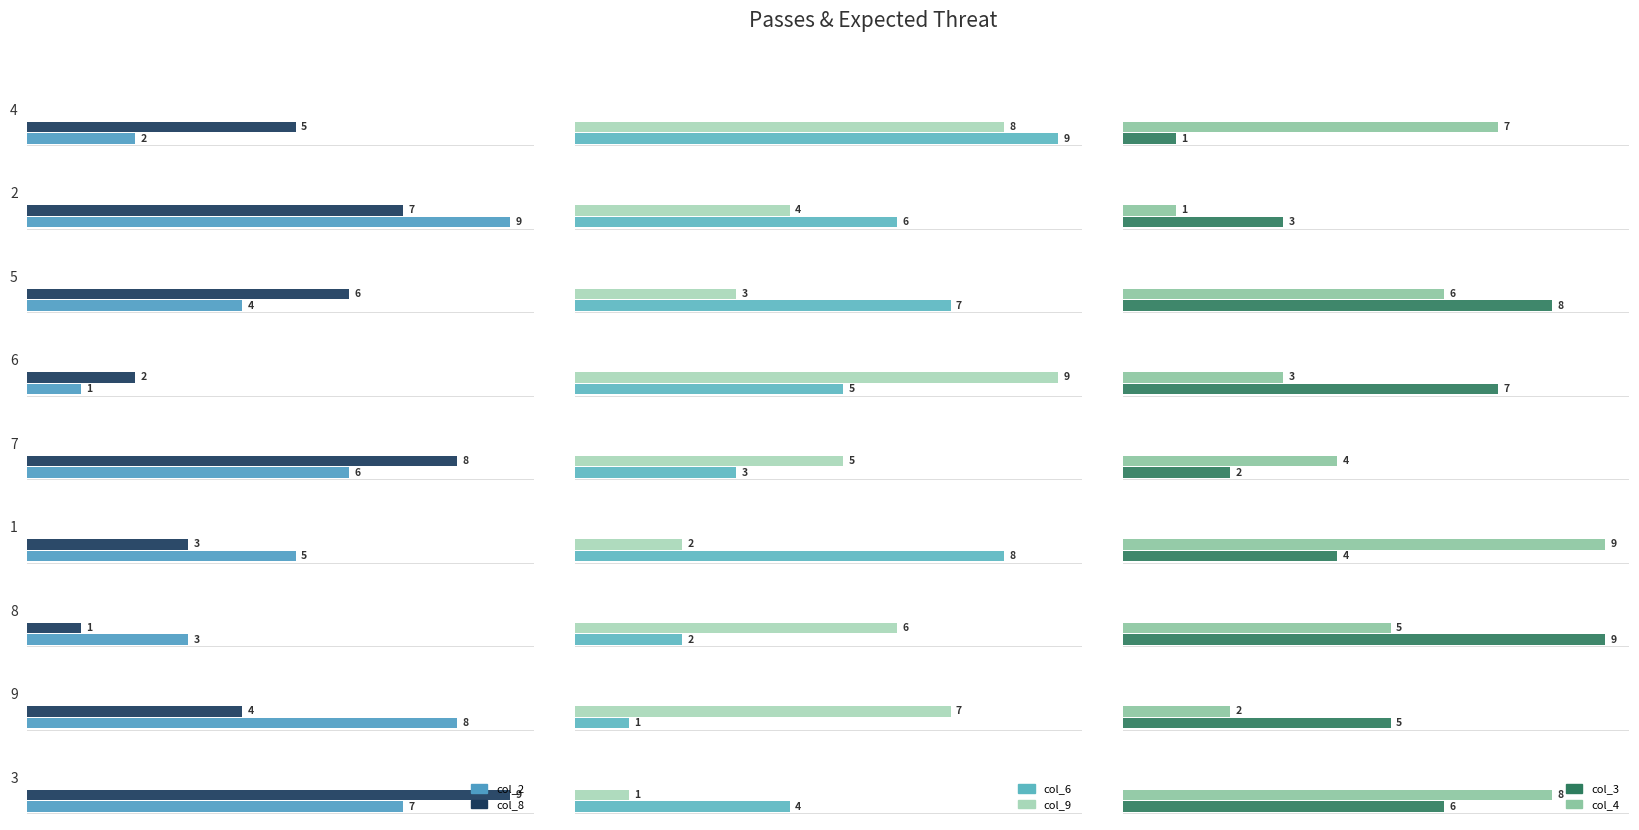

What are all the series names shown in the legend?

col_2, col_8, col_6, col_9, col_3, col_4